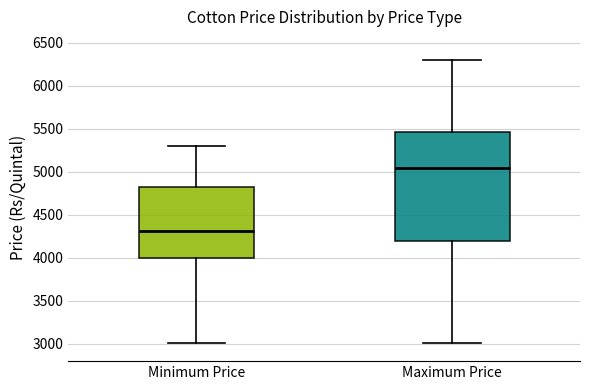

Reading left to right, transcribe this box plot: for each box, give where its median line is, the range the box spans, and where its two whiskers end, as read against the y-axis. The values are not printed on the chart, so give them approximately, as read against the axis.

Minimum Price: median 4300, box 4000 to 4850, whiskers 3000 to 5300
Maximum Price: median 5050, box 4200 to 5450, whiskers 3000 to 6300